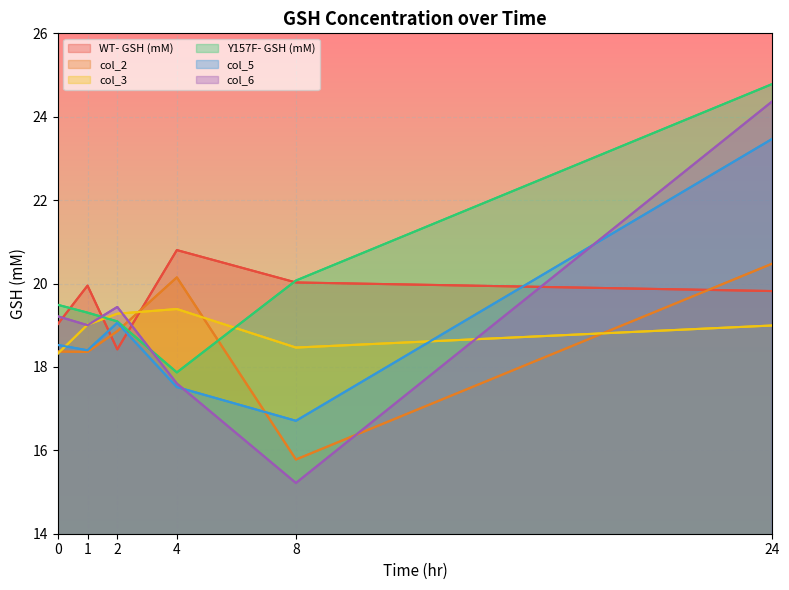

At which category is the sum across all series the highest?

24